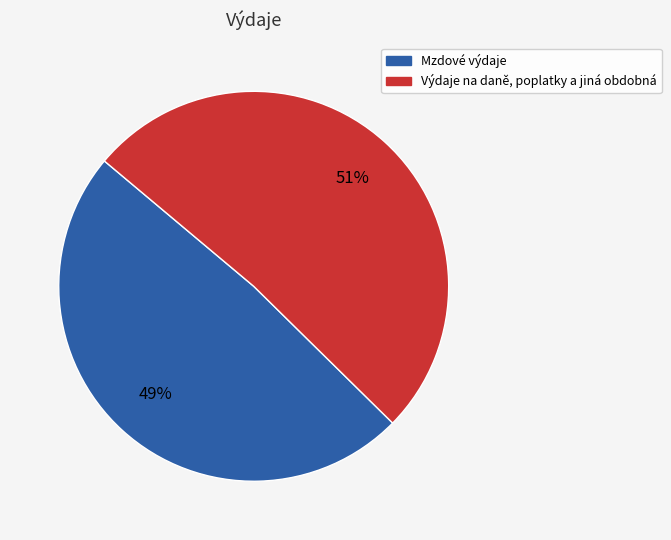

Does Mzdové výdaje account for over 50% of the chart?

No